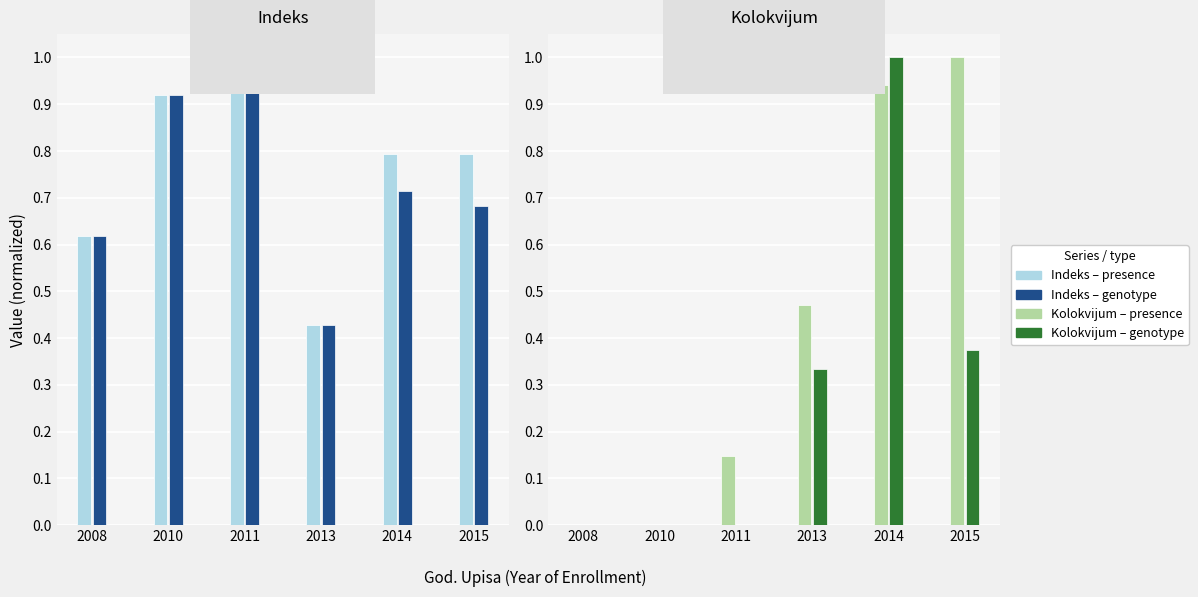

Which series changed the most between 2011 and 2013?

Indeks (presence)